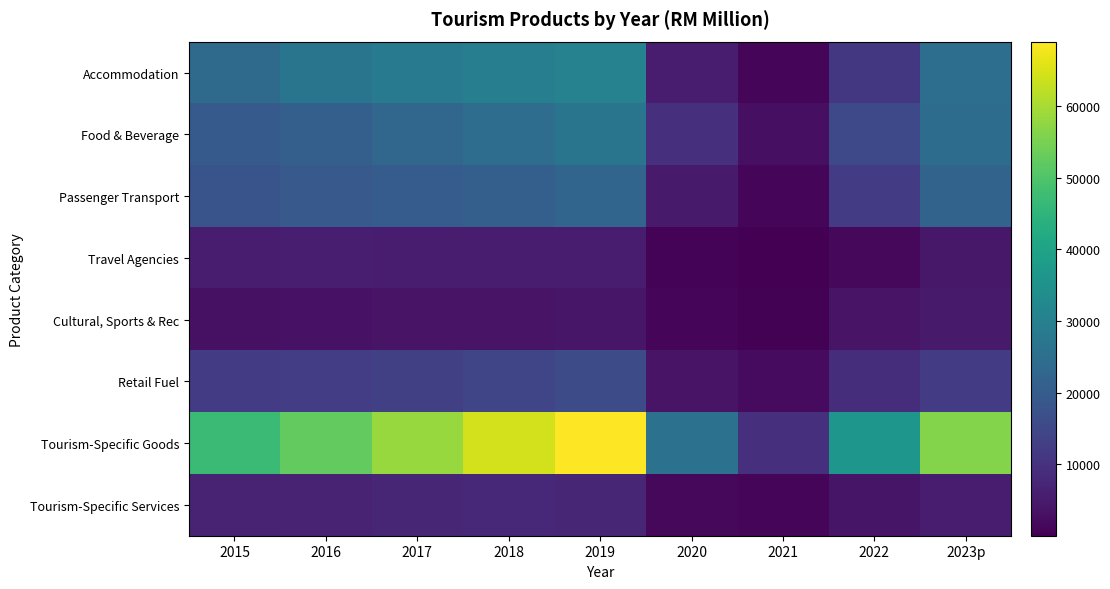

Reading right to left, extract all data points from this chart.

Accommodation: 2023p=25022.5	2022=11190.6	2021=1152.2	2020=5231.9	2019=30633.0	2018=29505.5	2017=28198.3	2016=26740.8	2015=23789.7
Food & Beverage: 2023p=24377.4	2022=15328.1	2021=2861.7	2020=9508.6	2019=26721.7	2018=24570.2	2017=22896.4	2016=20914.6	2015=19424.0
Passenger Transport: 2023p=21981.8	2022=11977.4	2021=1066.9	2020=4919.3	2019=22408.3	2018=20965.4	2017=20065.6	2016=19344.3	2015=17922.5
Travel Agencies: 2023p=4345.4	2022=1515.2	2021=21.6	2020=677.1	2019=5650.6	2018=5270.5	2017=5501.0	2016=5877.7	2015=5219.6
Cultural, Sports & Rec: 2023p=5115.3	2022=3778.2	2021=466.8	2020=964.2	2019=4222.0	2018=3756.5	2017=3789.9	2016=3479.5	2015=3169.1
Retail Fuel: 2023p=11975.6	2022=9165.6	2021=2038.9	2020=3651.2	2019=15965.7	2018=14325.9	2017=13201.8	2016=12597.0	2015=12126.8
Tourism-Specific Goods: 2023p=56230.3	2022=36227.6	2021=9308.3	2020=25985.2	2019=68957.8	2018=64131.6	2017=58290.9	2016=52297.7	2015=47019.6
Tourism-Specific Services: 2023p=5454.7	2022=3846.0	2021=1005.5	2020=1390.9	2019=7500.2	2018=7898.1	2017=7449.0	2016=6865.9	2015=6507.2